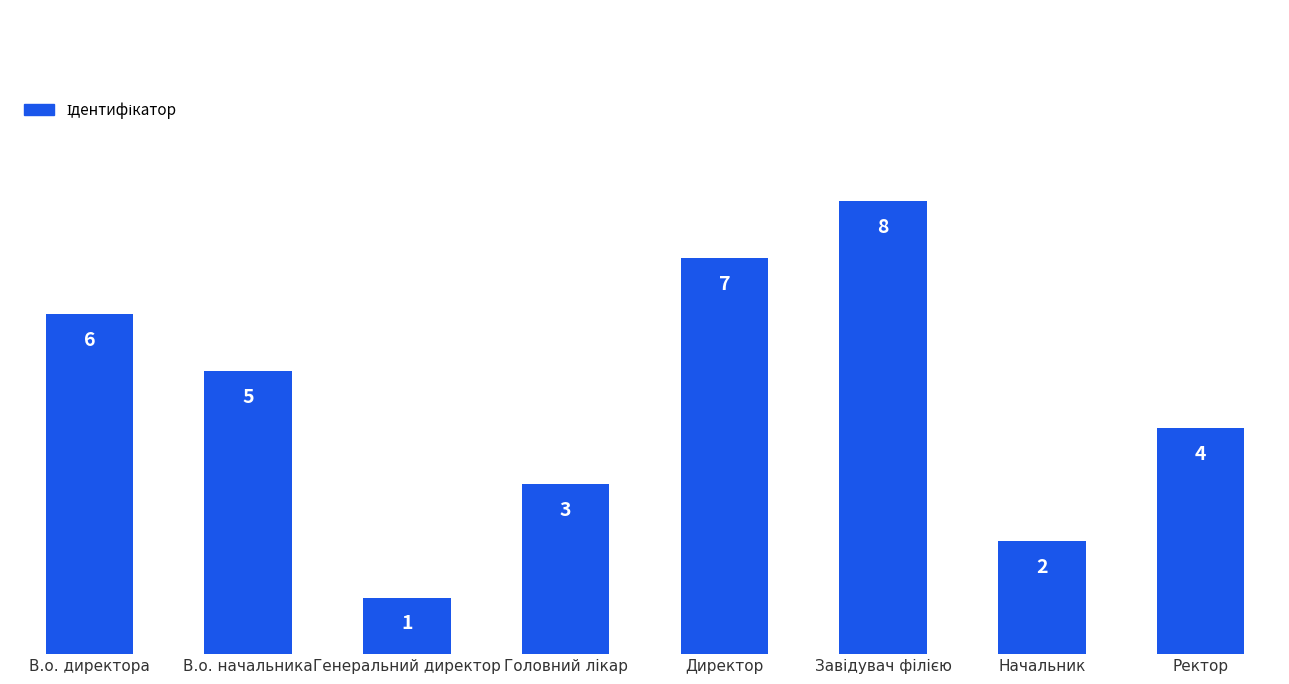

Count the number of data series in this chart.

1